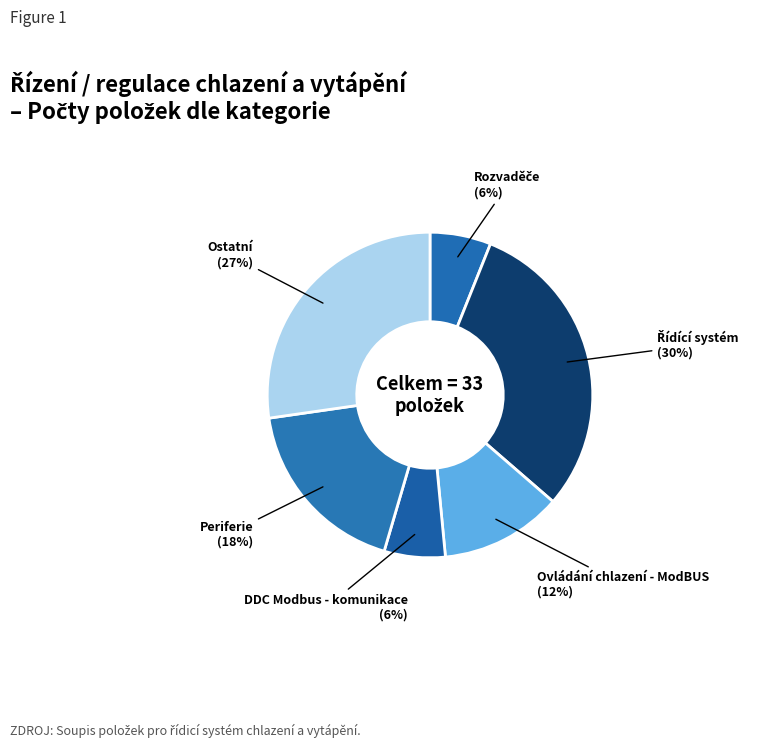

To the nearest percent, what is the difference between the largest and smallest slice percentages?

24%